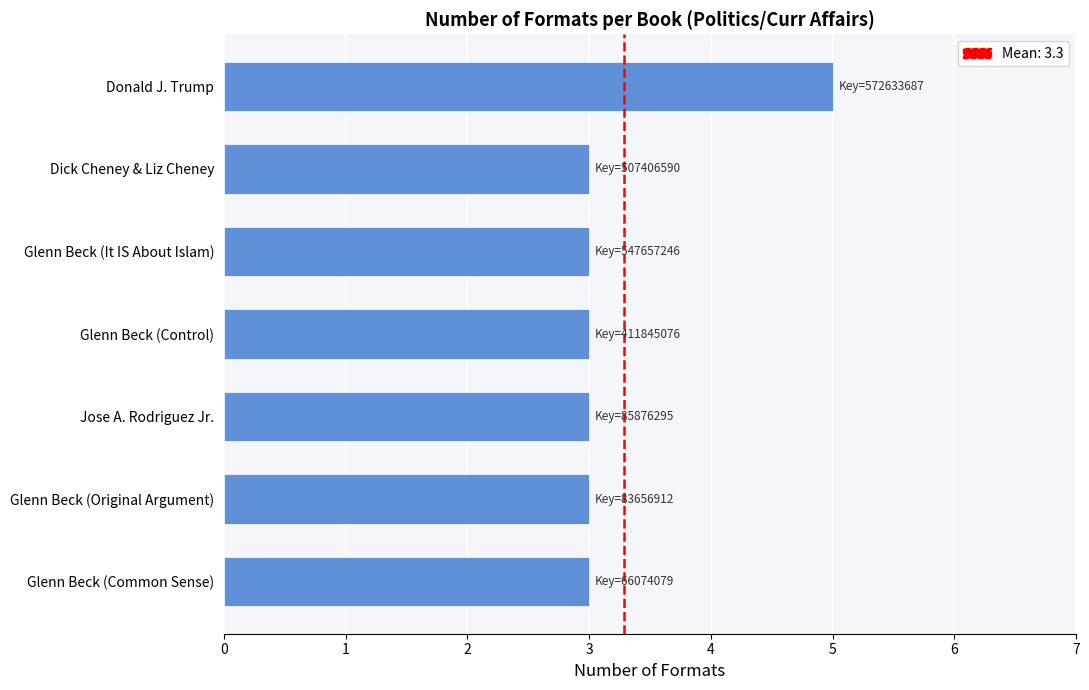

What is the ratio of the value at Dick Cheney & Liz Cheney to the value at Glenn Beck (Control)?

1.0